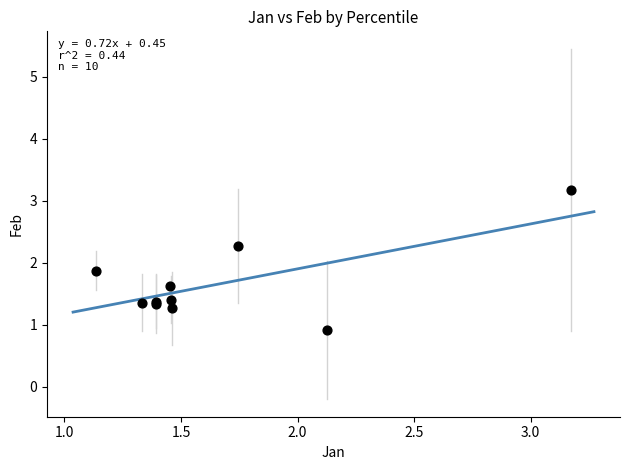

What Y value in the scatter plot is closest to 2?

1.9